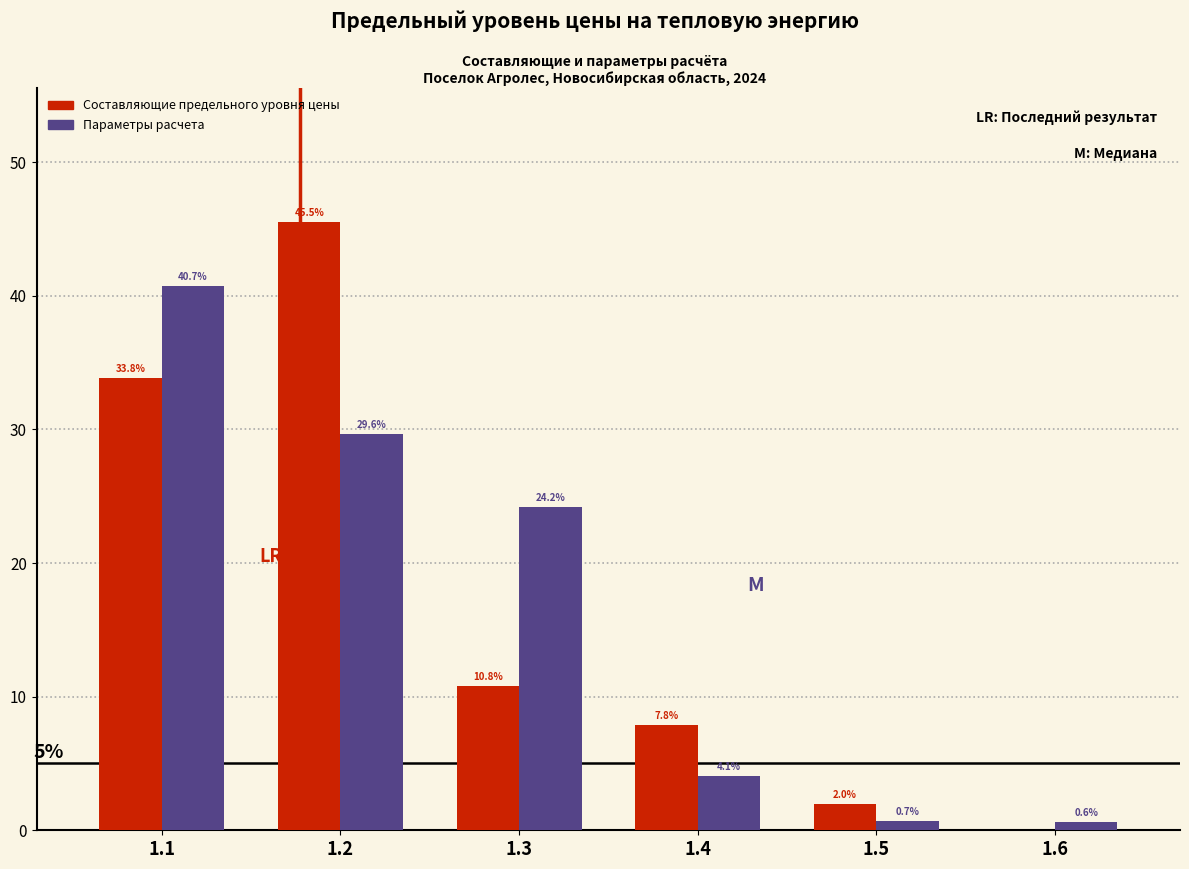

Reading left to right, extract all data points from this chart.

Составляющие предельного уровня цены: 1.1=33.8	1.2=45.5	1.3=10.8	1.4=7.8	1.5=2.0	1.6=0.0
Параметры расчета: 1.1=40.7	1.2=29.6	1.3=24.2	1.4=4.1	1.5=0.7	1.6=0.6